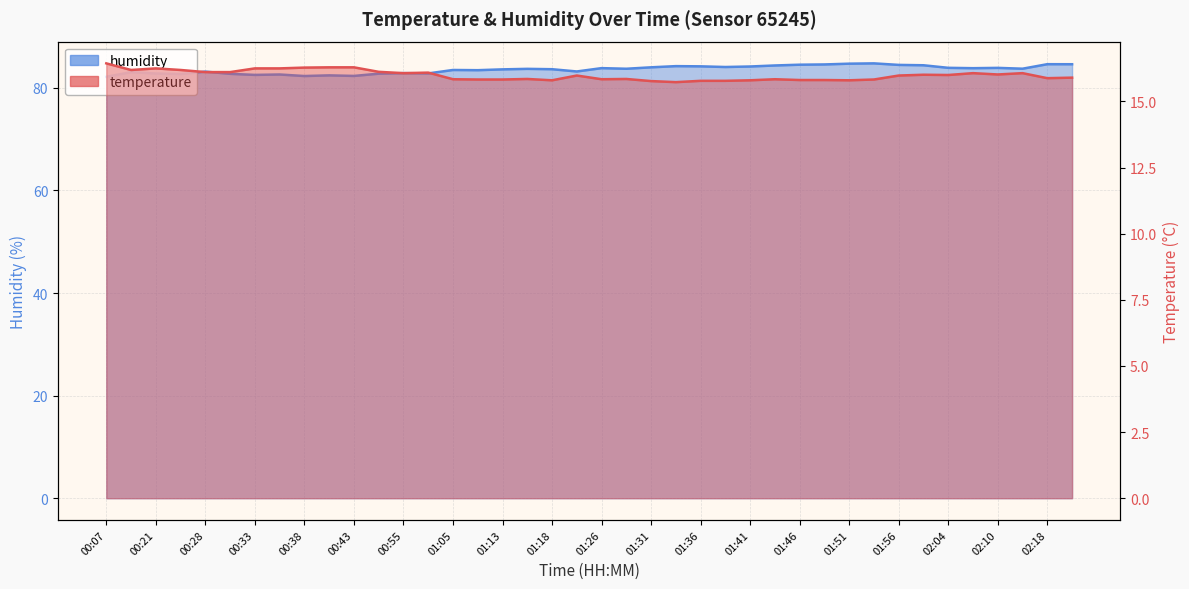

At which category is the sum across all series the highest?

01:53